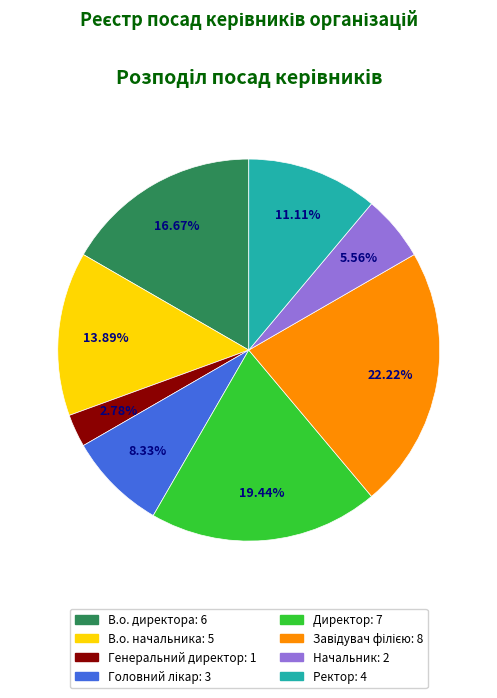

Does Начальник represent more than half of the total?

No